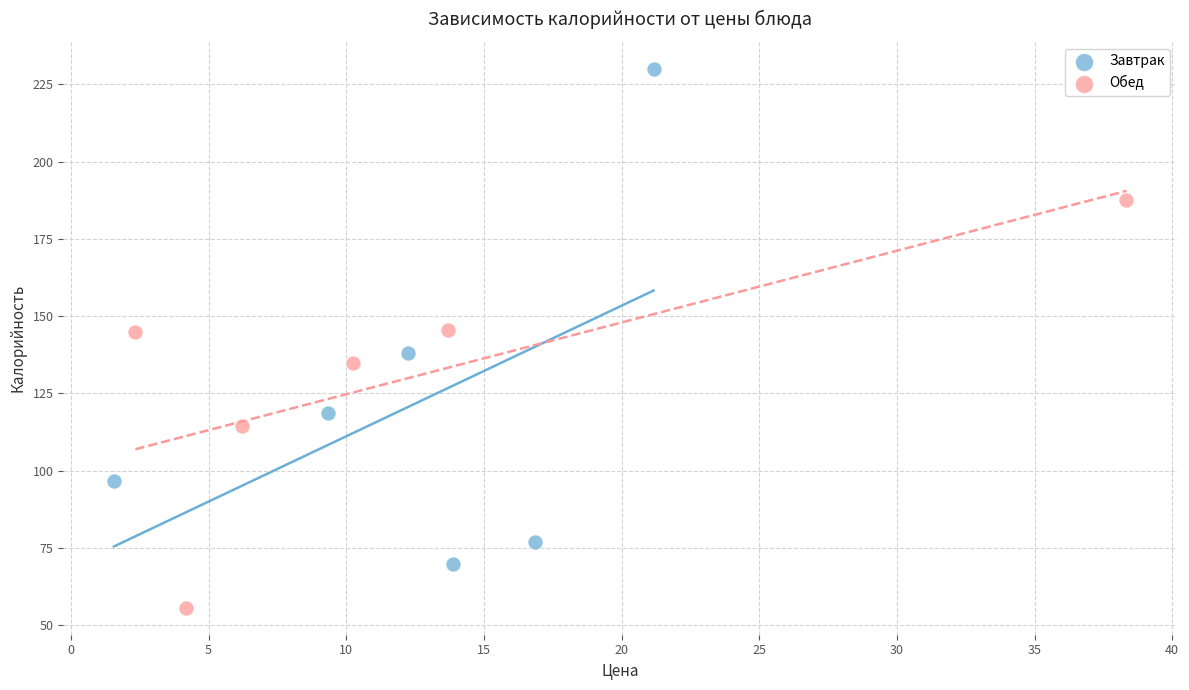

Which series has the widest spread of Y values?

Завтрак